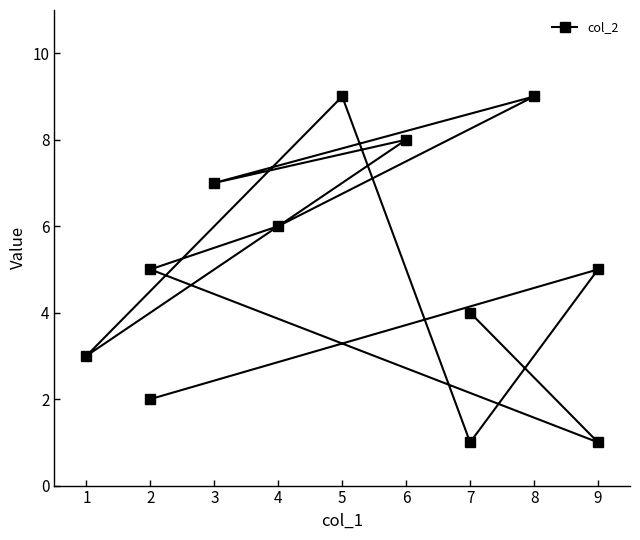

True or false: there are more than 2 points higher than both neighbors.

True